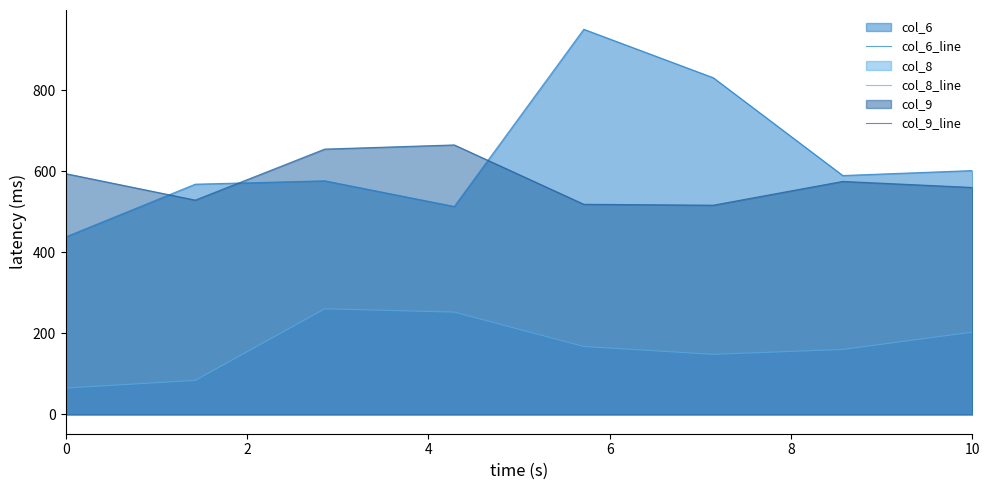

Which series has the largest range (max minus min)?

col_6_line